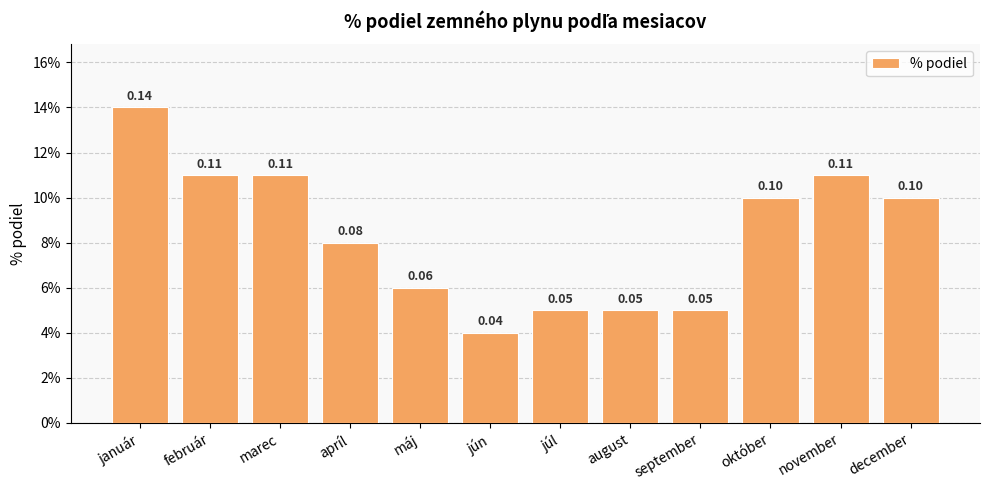

The chart shows a value of 0.1 at júl. True or false?

False